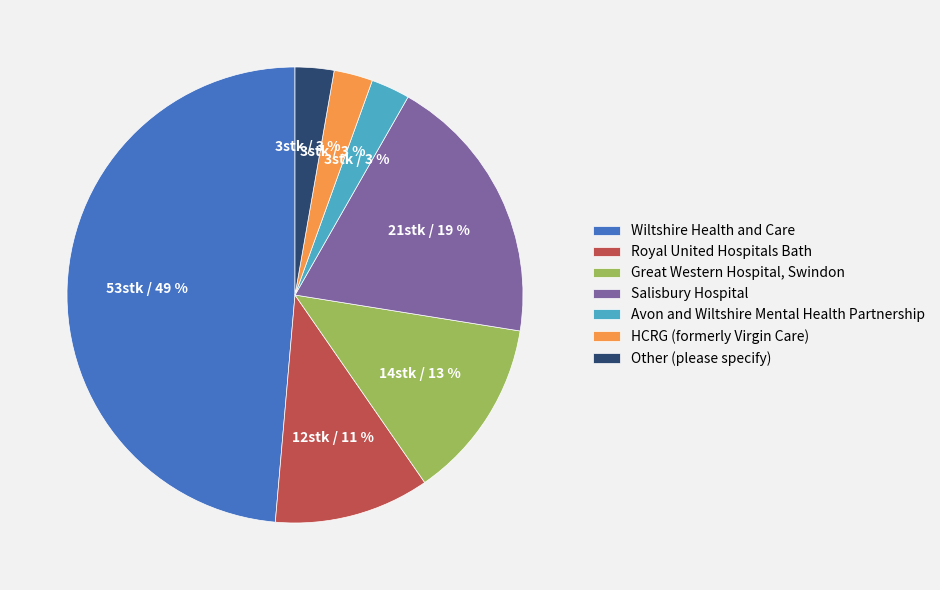

True or false: Great Western Hospital, Swindon accounts for 3% of the total.

False